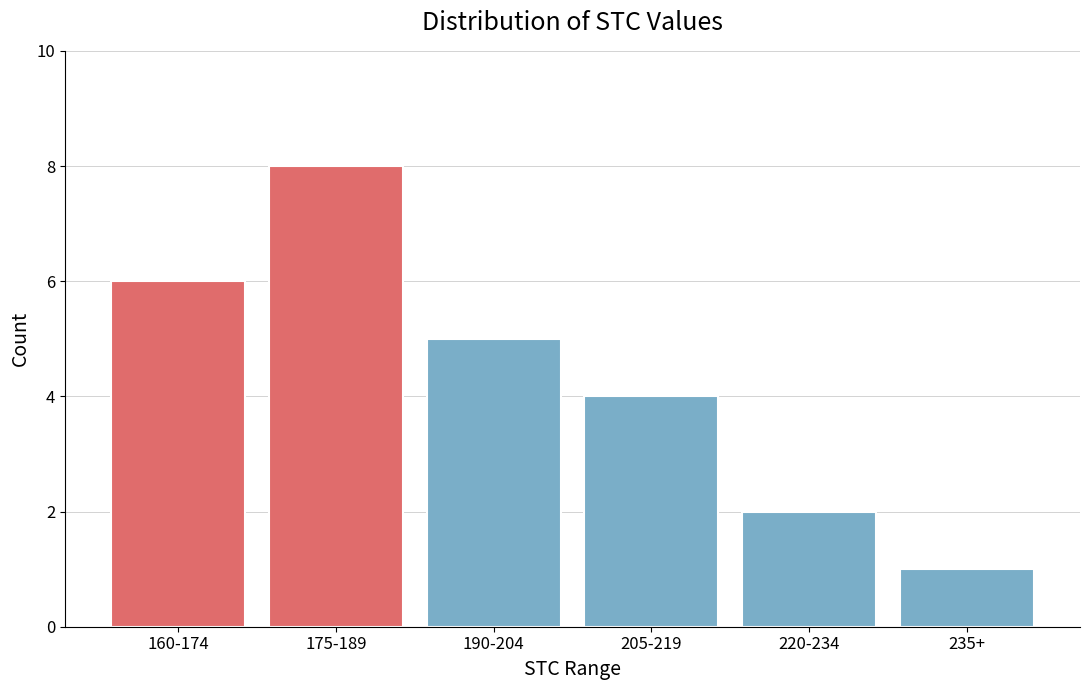

Reading right to left, extract all data points from this chart.

235+=1	220-234=2	205-219=4	190-204=5	175-189=8	160-174=6